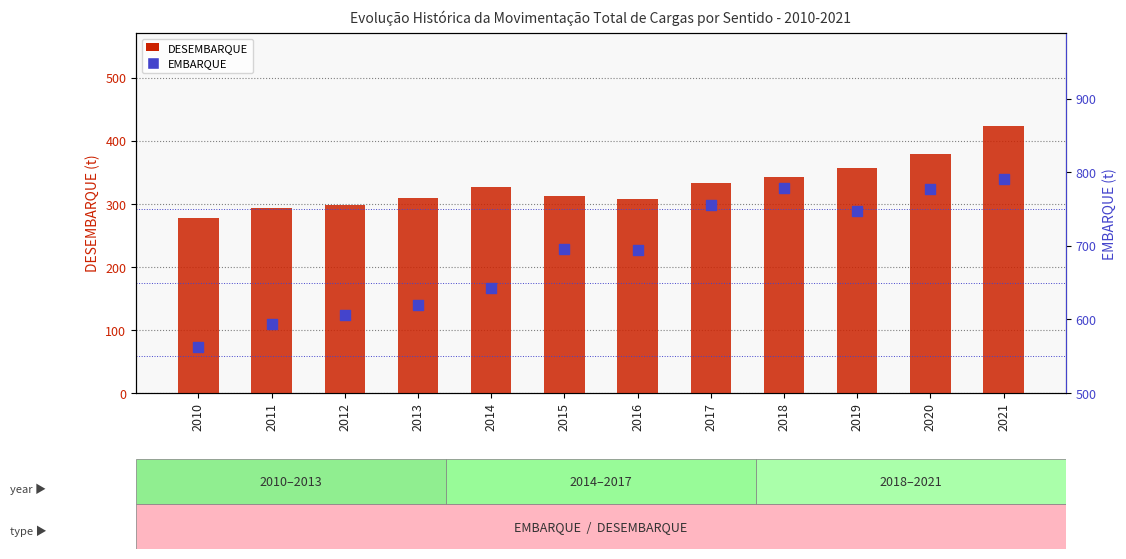

Which series contains the lowest Y value?

DESEMBARQUE